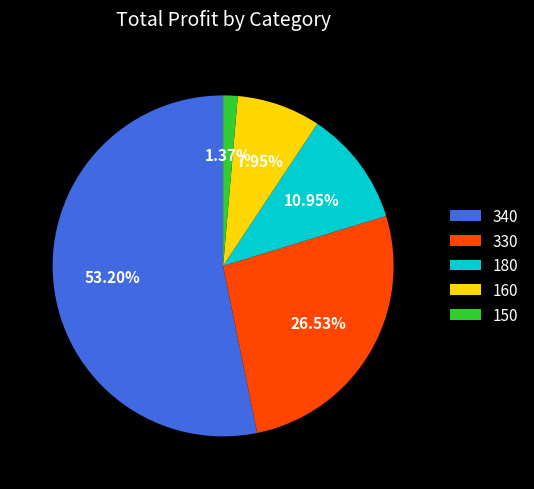

True or false: 160 accounts for 19% of the total.

False